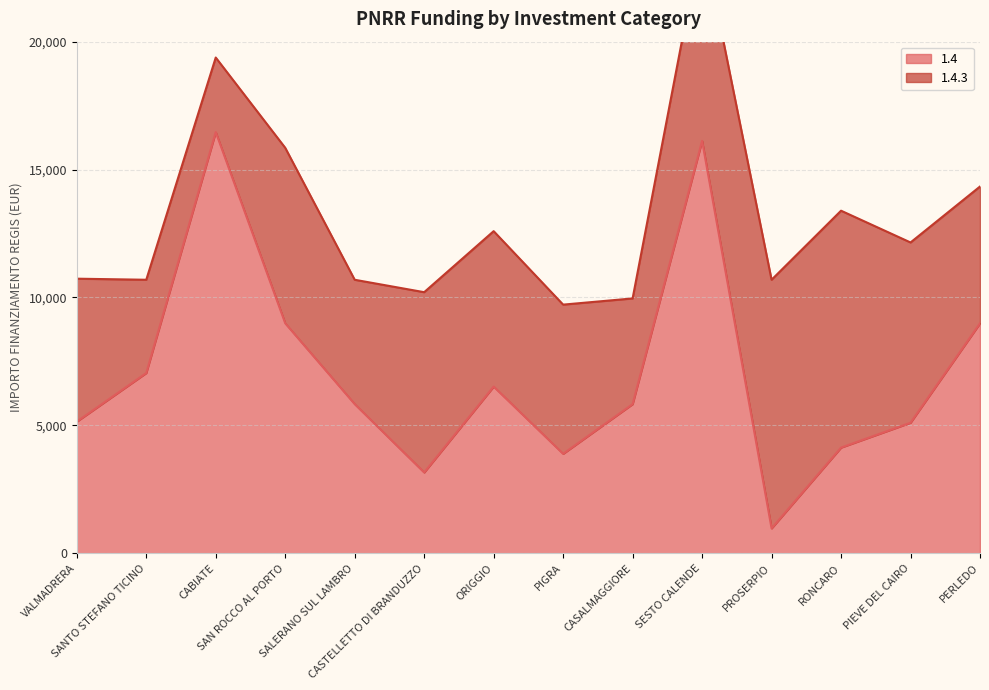

How many values are below 5832?

7